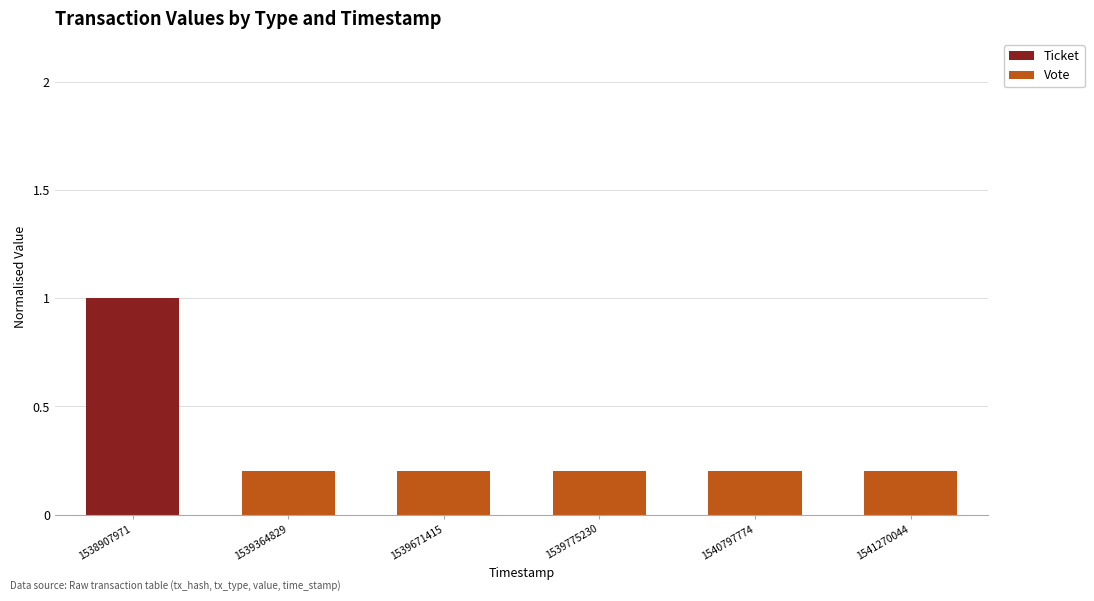

Reading left to right, transcribe the values for Ticket.

1538907971=1.0	1539364829=0.0	1539671415=0.0	1539775230=0.0	1540797774=0.0	1541270044=0.0